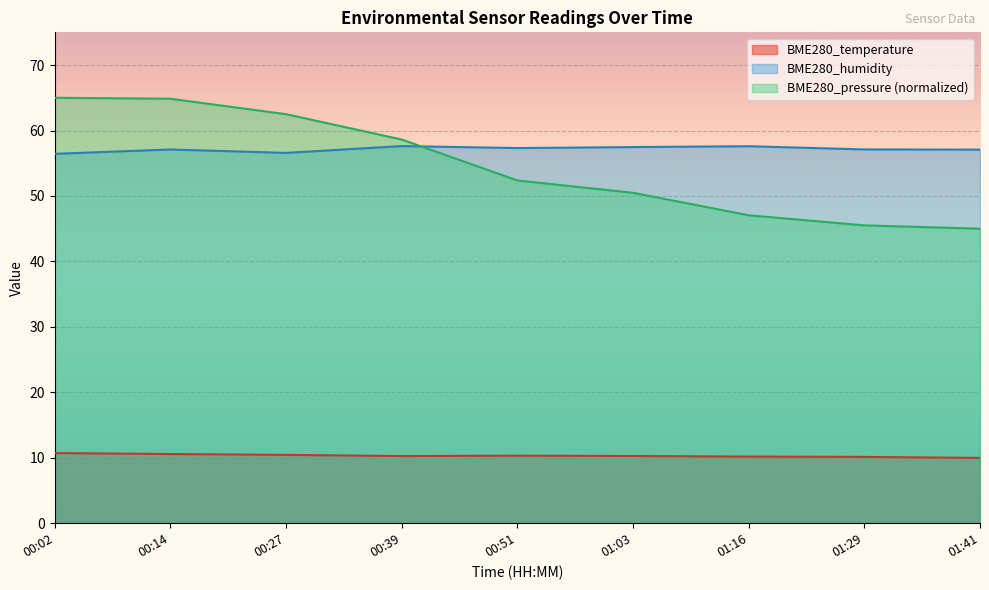

The value of BME280_humidity at 00:39 is 57.6. True or false?

True